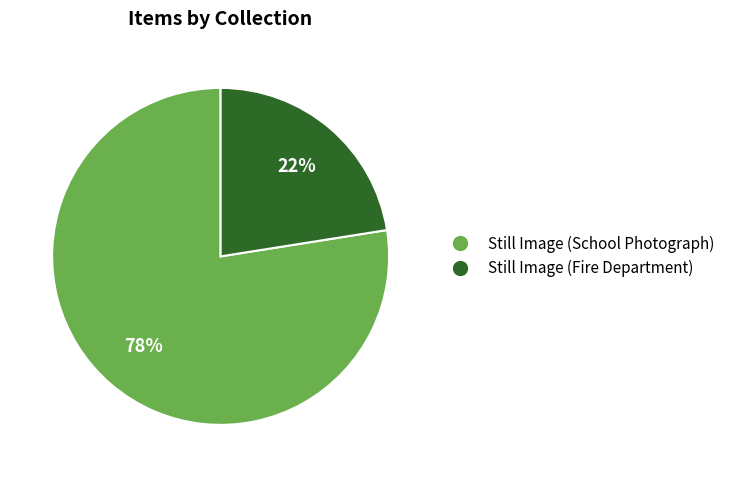

What is the largest slice in the pie chart?

Still Image (School Photograph)